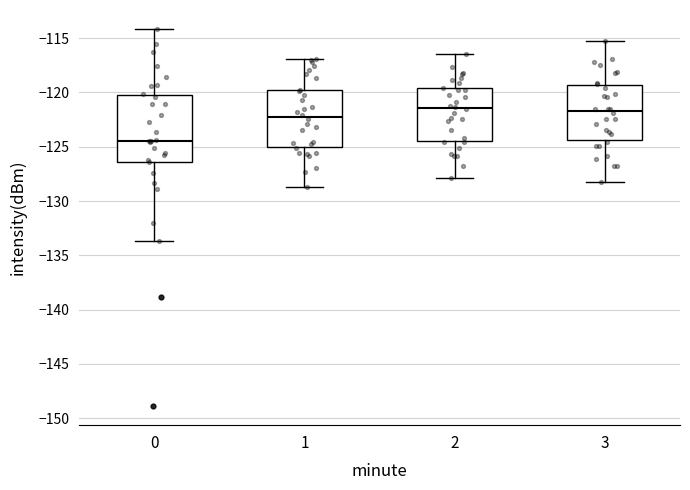

Where is the upper edge of the box at x = 0 on the y-axis? The values are not printed on the chart, so give them approximately, as read against the axis.

-120.0